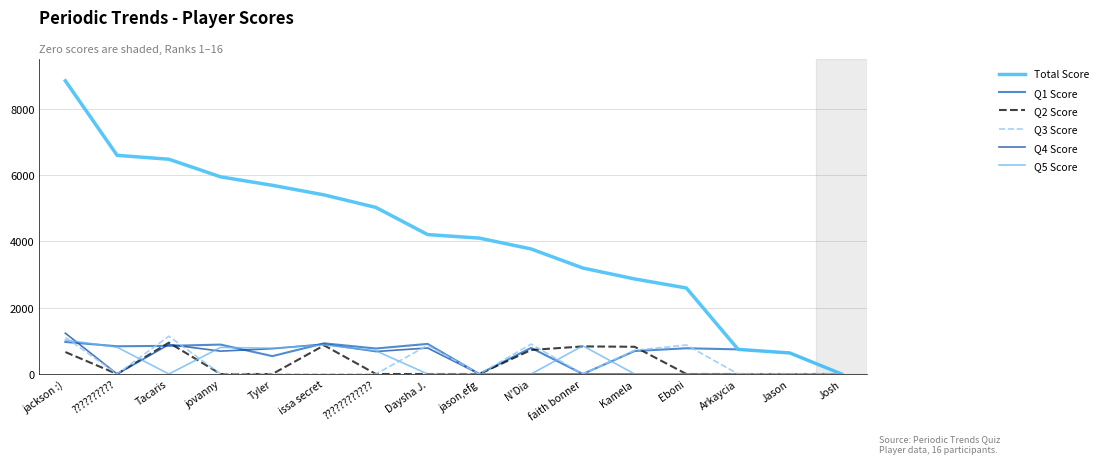

What is the spread (max minus min) of values at jackson :)?

8180